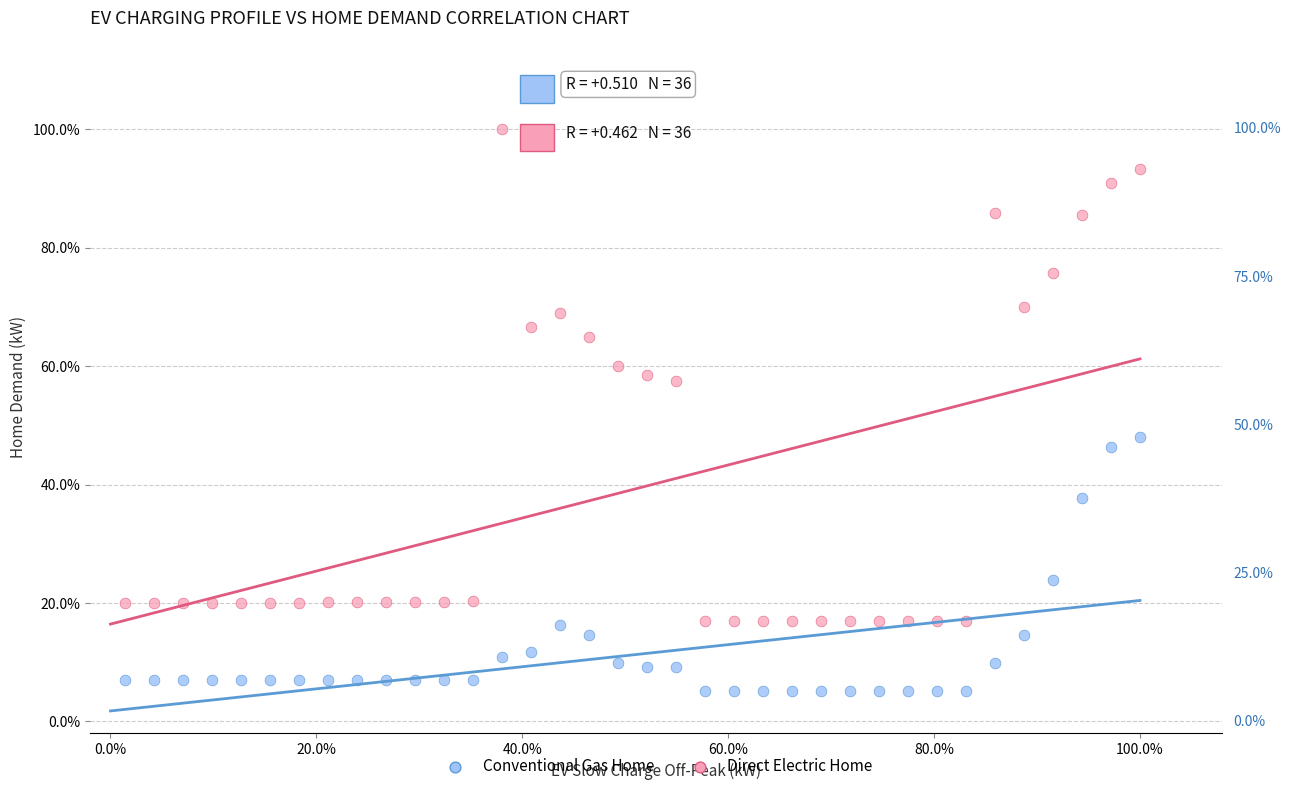

What are all the series names shown in the legend?

Conventional Gas Home, Direct Electric Home